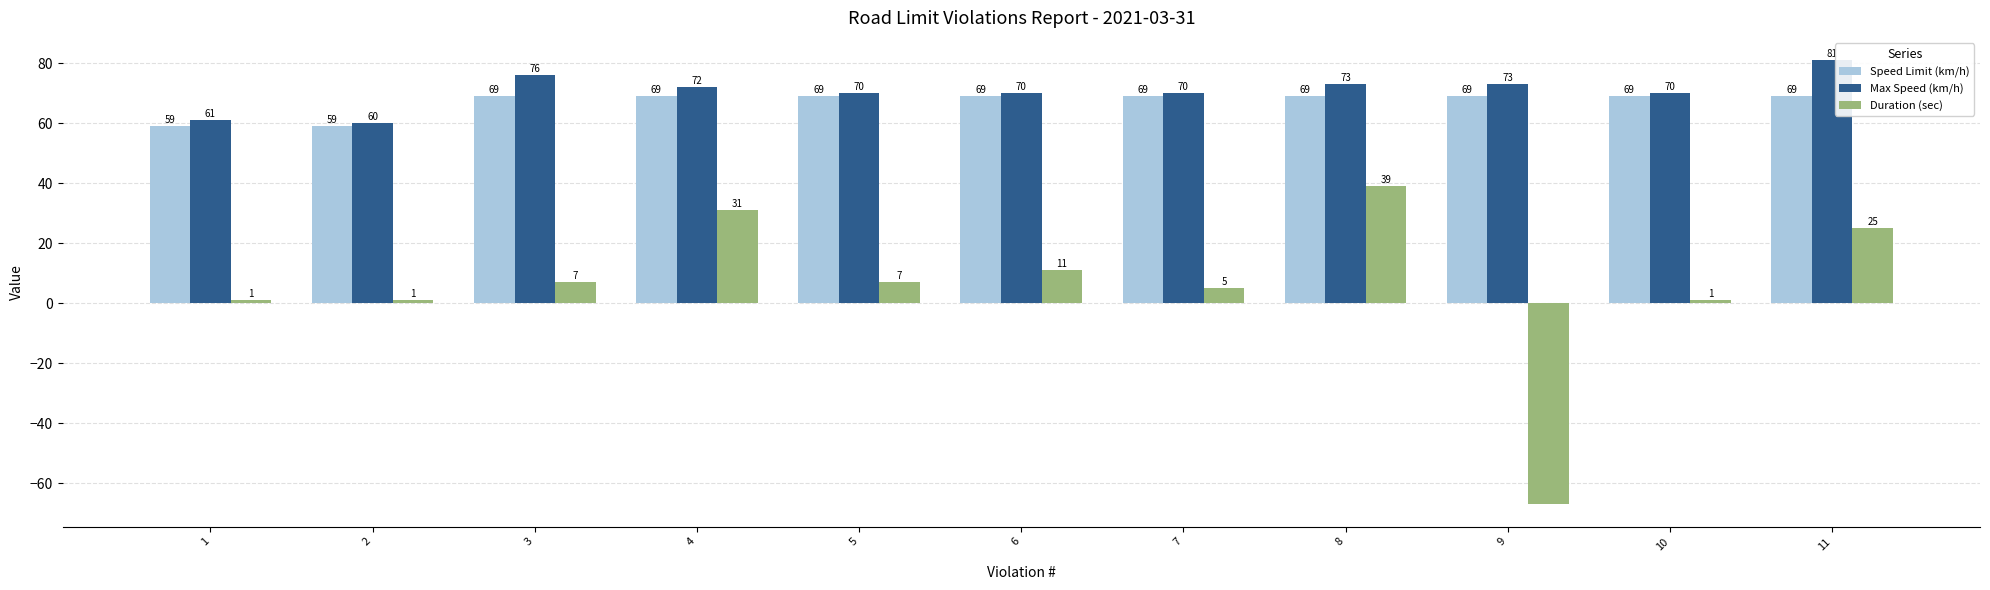

How many distinct data groups are displayed?

3